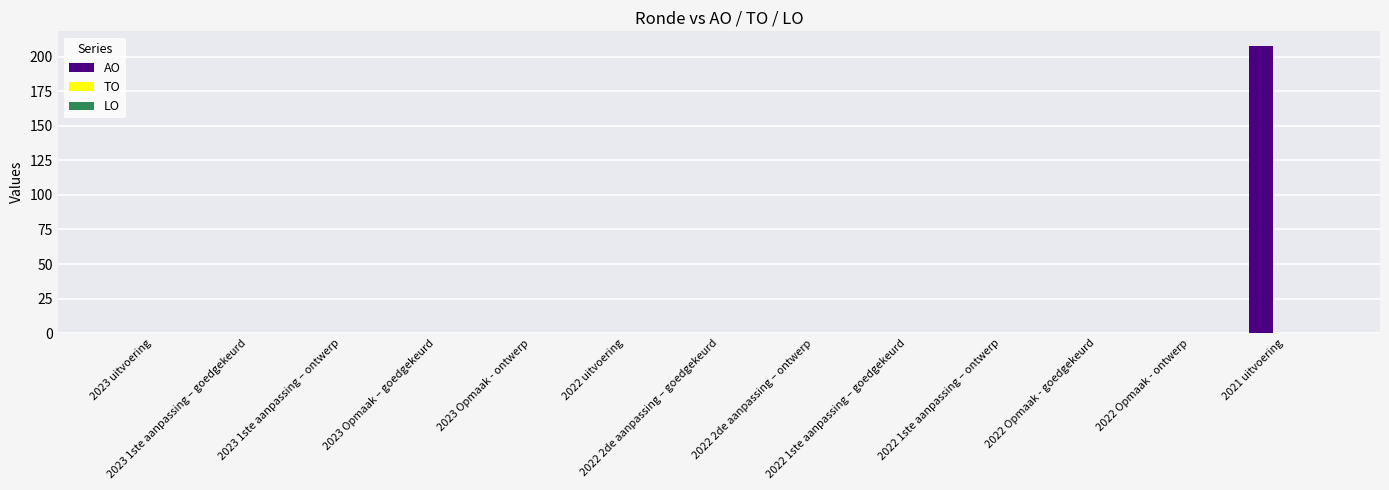

What is the sum of all values?

208